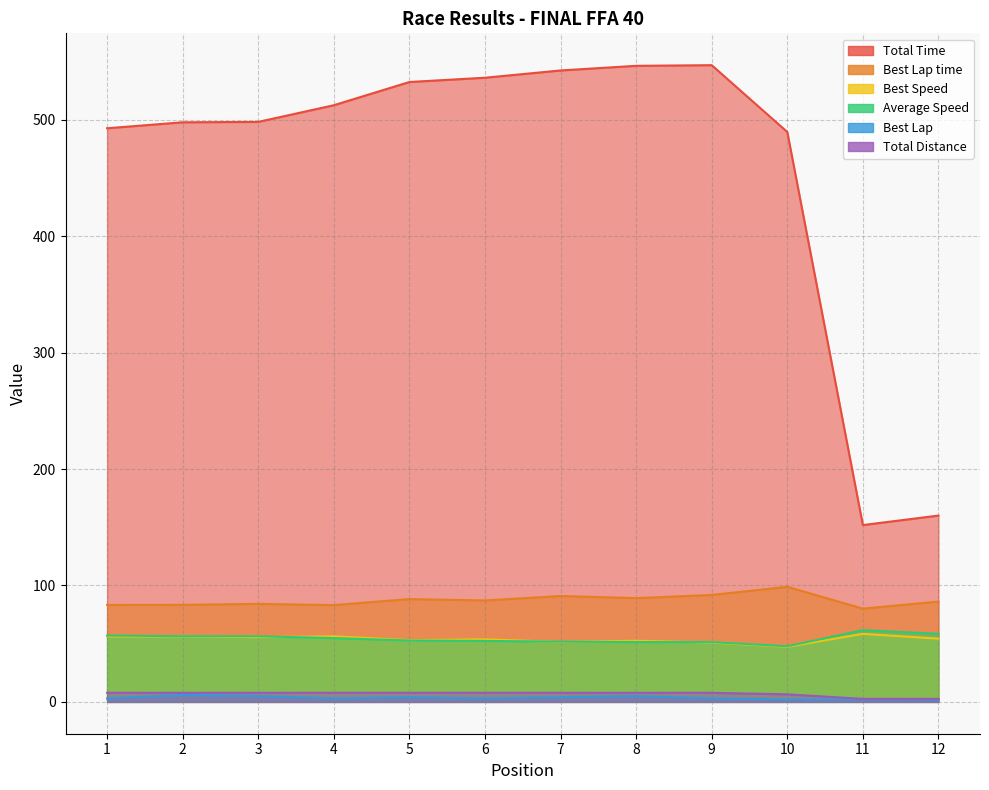

Is the value of Total Time at 1 greater than the value of Best Lap at 3?

Yes